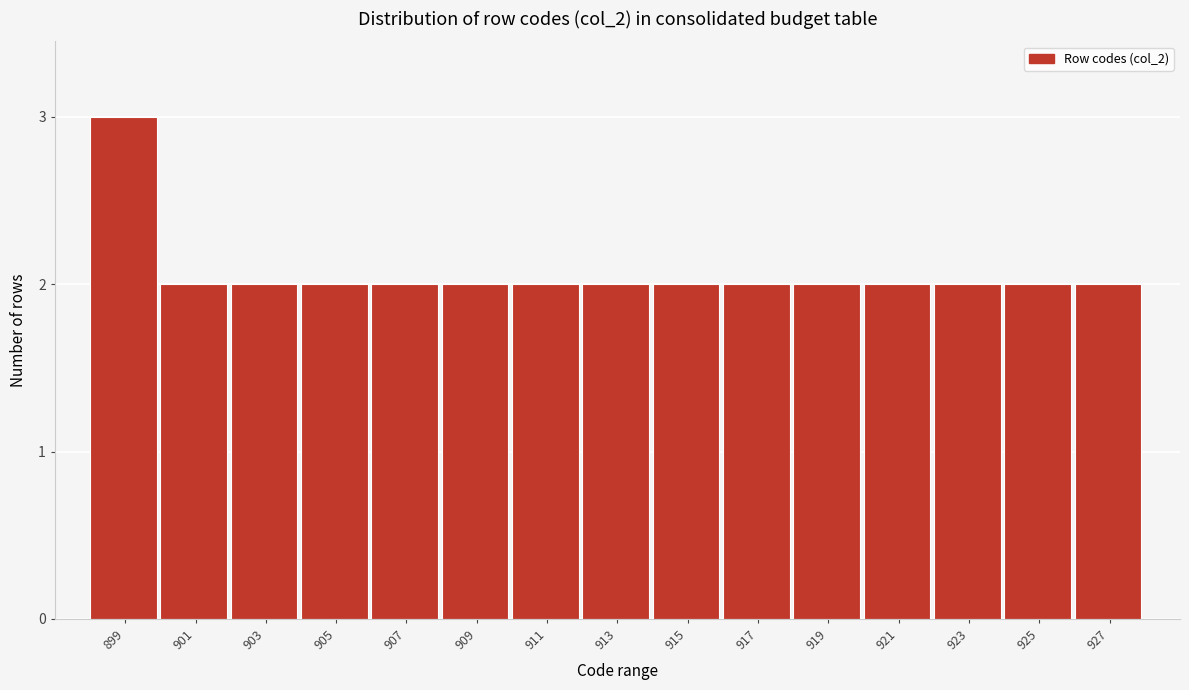

Reading right to left, what are all the values shown in this chart?

927=2	925=2	923=2	921=2	919=2	917=2	915=2	913=2	911=2	909=2	907=2	905=2	903=2	901=2	899=3